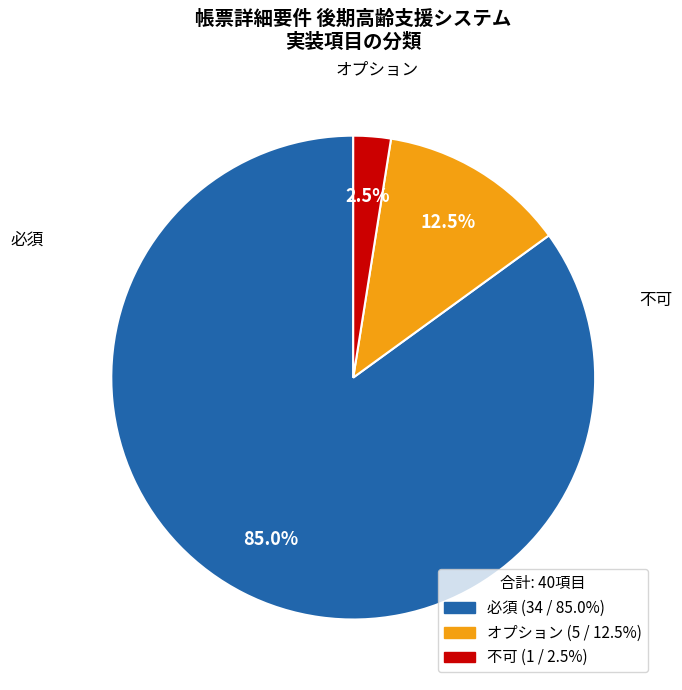

Is the sum of 不可 and オプション greater than half?

No